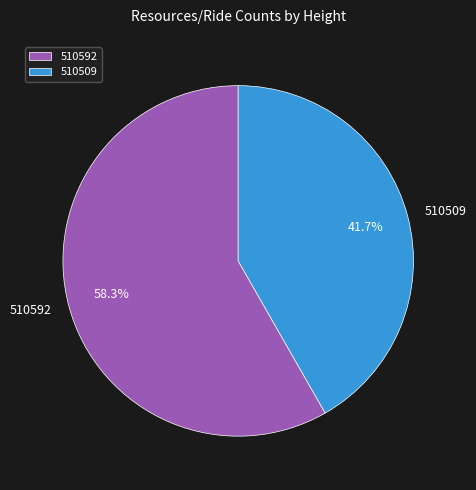

Which slice represents more than half of the pie?

510592